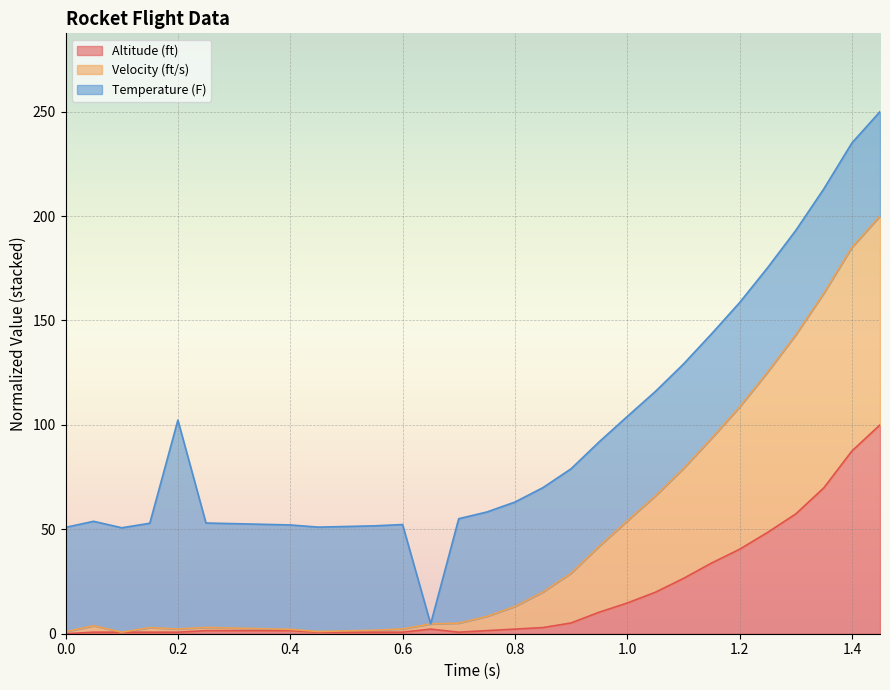

What are all the series names shown in the legend?

Altitude (ft), Velocity (ft/s), Temperature (F)